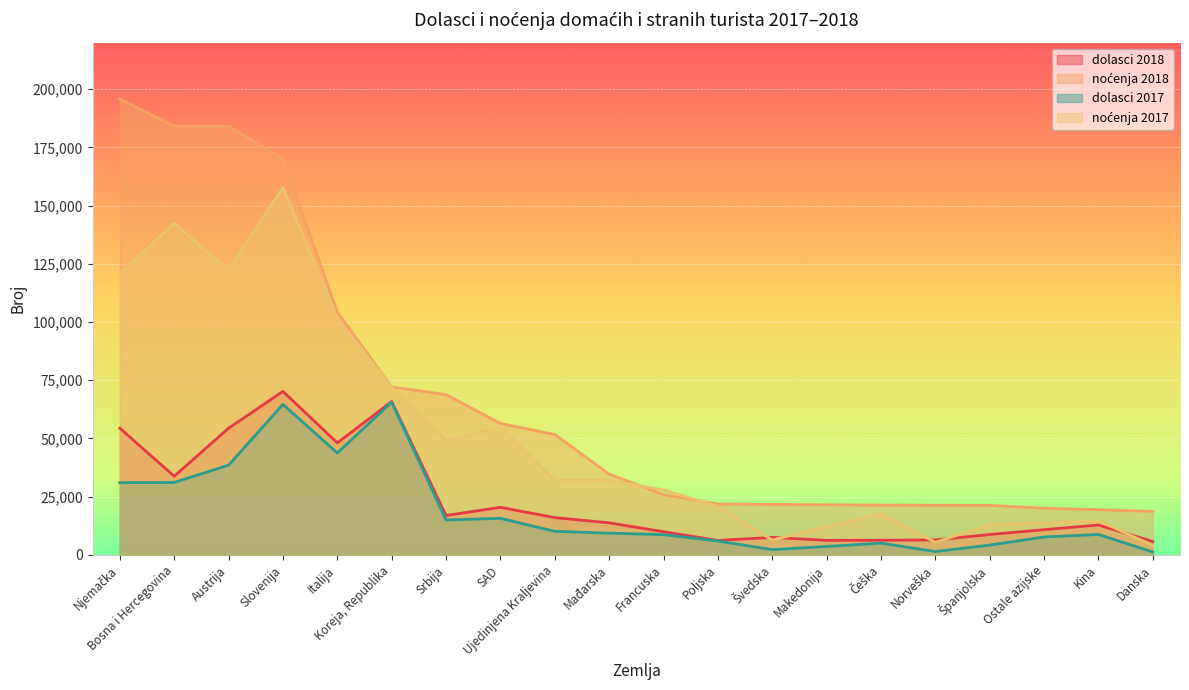

Reading left to right, list all the values displayed in this chart.

dolasci 2018: Njemačka=54415	Bosna i Hercegovina=33781	Austrija=54398	Slovenija=70223	Italija=48096	Koreja, Republika=65859	Srbija=16936	SAD=20435	Ujedinjena Kraljevina=16024	Mađarska=13770	Francuska=9958	Poljska=6208	Švedska=7539	Makedonija=6253	Češka=6292	Norveška=6434	Španjolska=8755	Ostale azijske=10839	Kina=12843	Danska=5752
noćenja 2018: Njemačka=195772	Bosna i Hercegovina=184115	Austrija=183996	Slovenija=170033	Italija=104255	Koreja, Republika=72138	Srbija=68846	SAD=56471	Ujedinjena Kraljevina=51702	Mađarska=34726	Francuska=25844	Poljska=21833	Švedska=21676	Makedonija=21541	Češka=21399	Norveška=21325	Španjolska=21286	Ostale azijske=20050	Kina=19421	Danska=18683
dolasci 2017: Njemačka=31014	Bosna i Hercegovina=31127	Austrija=38538	Slovenija=64630	Italija=43768	Koreja, Republika=65608	Srbija=14981	SAD=15709	Ujedinjena Kraljevina=10130	Mađarska=9341	Francuska=8695	Poljska=5964	Švedska=2275	Makedonija=3634	Češka=5065	Norveška=1440	Španjolska=4221	Ostale azijske=7695	Kina=8770	Danska=1254
noćenja 2017: Njemačka=120575	Bosna i Hercegovina=142458	Austrija=122389	Slovenija=157802	Italija=101567	Koreja, Republika=72099	Srbija=48883	SAD=54683	Ujedinjena Kraljevina=32181	Mađarska=32089	Francuska=27889	Poljska=20933	Švedska=6375	Makedonija=12150	Češka=17652	Norveška=5408	Španjolska=12936	Ostale azijske=13778	Kina=14633	Danska=4102